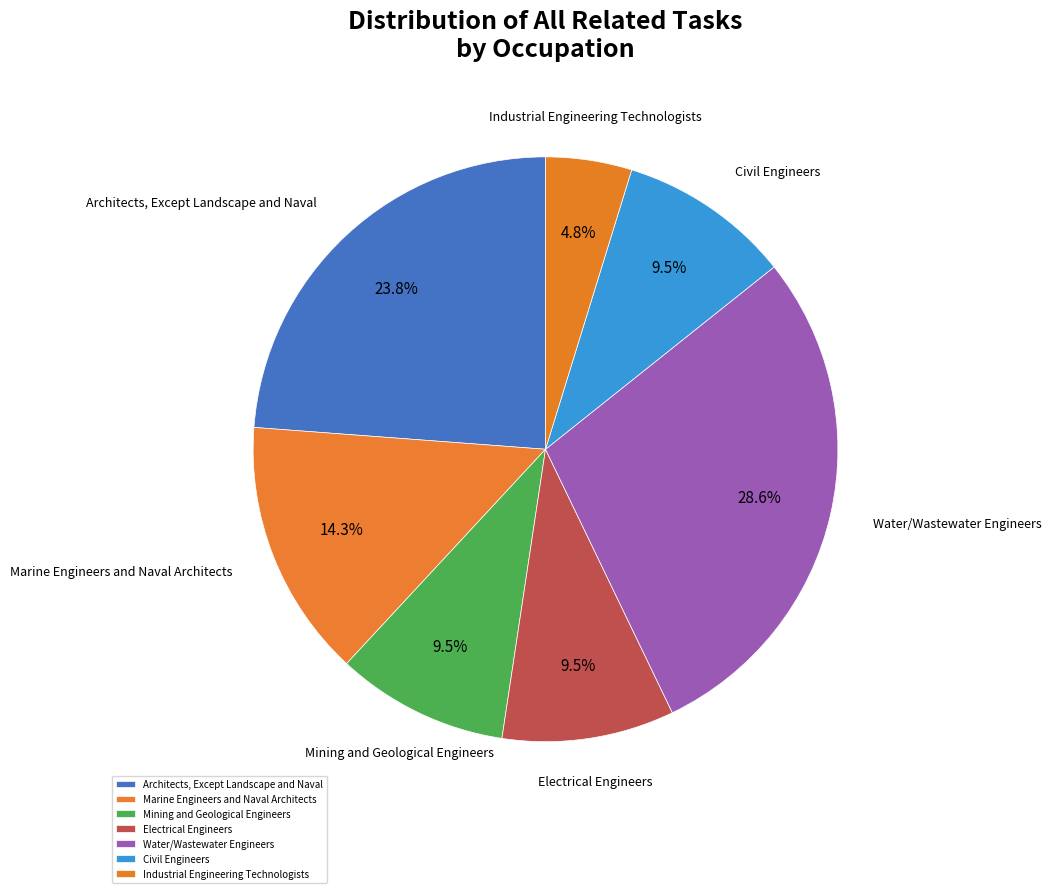

Does any single category account for the majority?

No